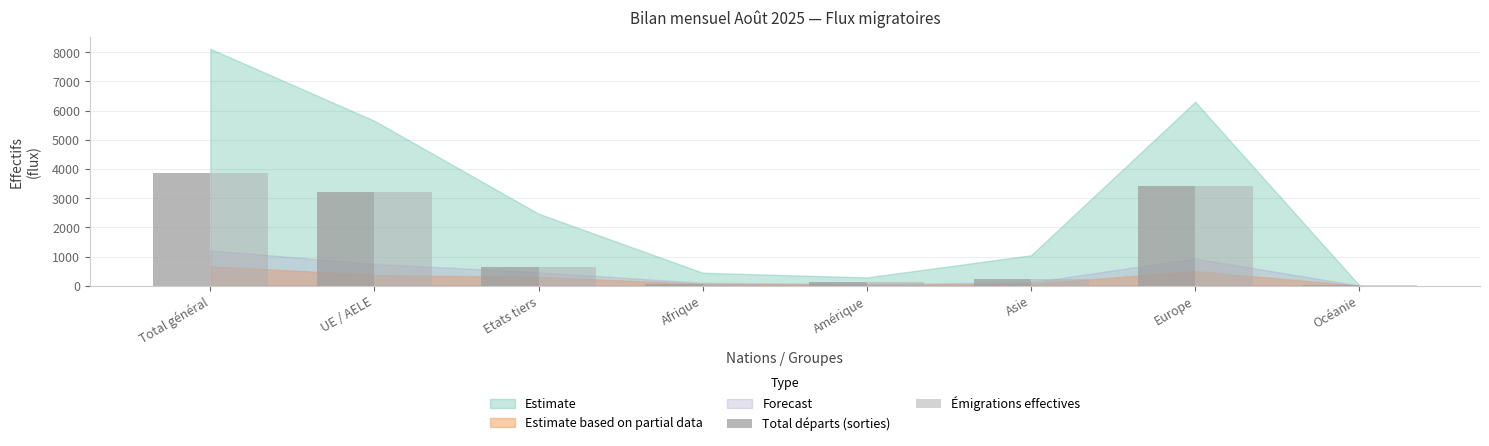

Reading left to right, list all the values displayed in this chart.

Total départs (sorties): Total général=3859	UE / AELE=3211	Etats tiers=648	Afrique=54	Amérique=130	Asie=230	Europe=3430	Océanie=13
Émigrations effectives: Total général=3853	UE / AELE=3205	Etats tiers=648	Afrique=54	Amérique=130	Asie=230	Europe=3424	Océanie=13